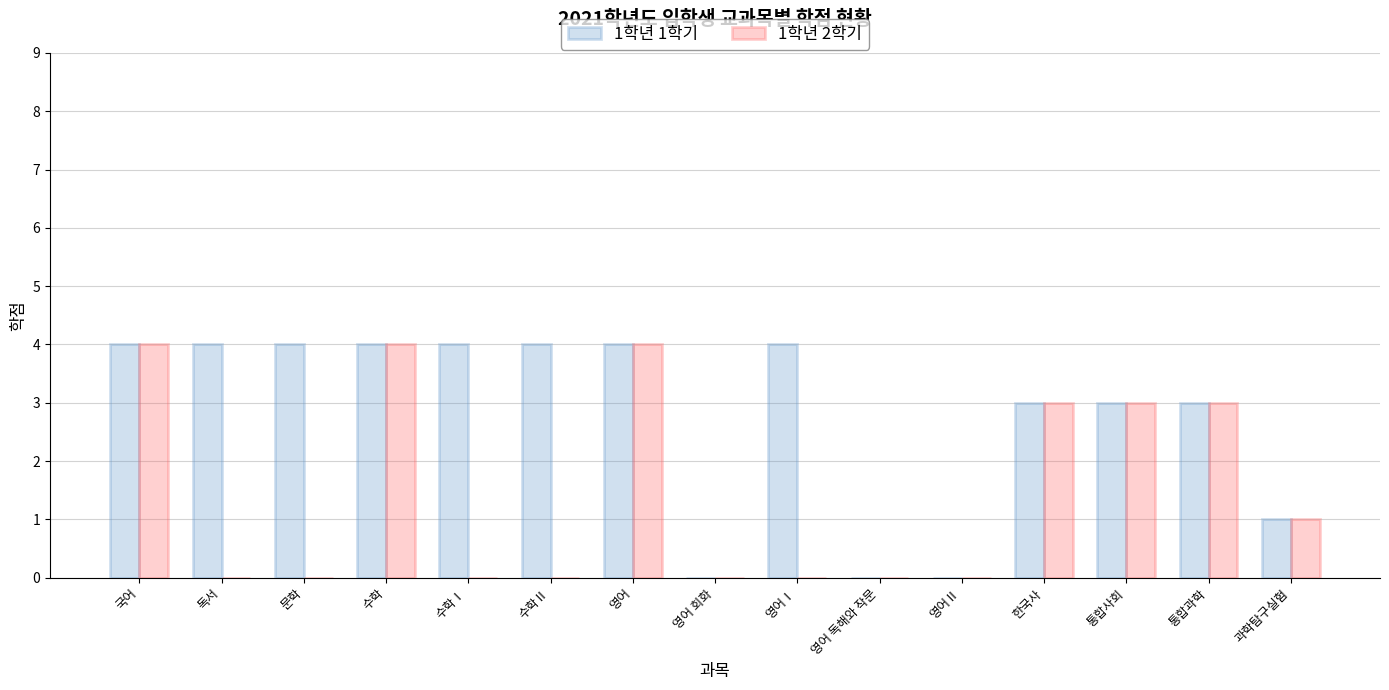

What is the average value of the 1학년 1학기 series?

3